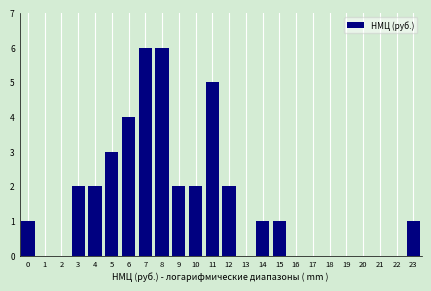

Reading left to right, what are all the values shown in this chart?

0=1	1=0	2=0	3=2	4=2	5=3	6=4	7=6	8=6	9=2	10=2	11=5	12=2	13=0	14=1	15=1	16=0	17=0	18=0	19=0	20=0	21=0	22=0	23=1